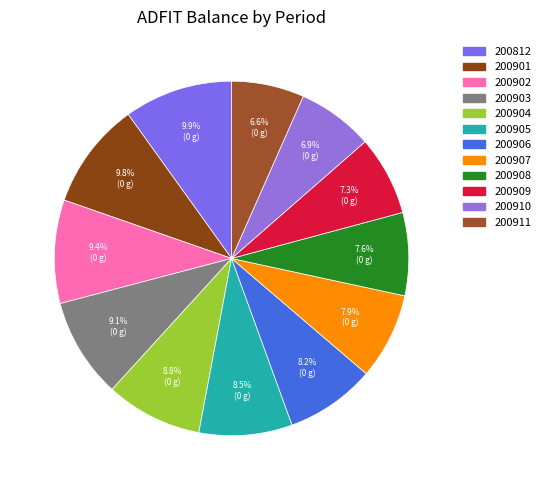

To the nearest percent, what is the combined percentage of 200812 and 200901?

20%